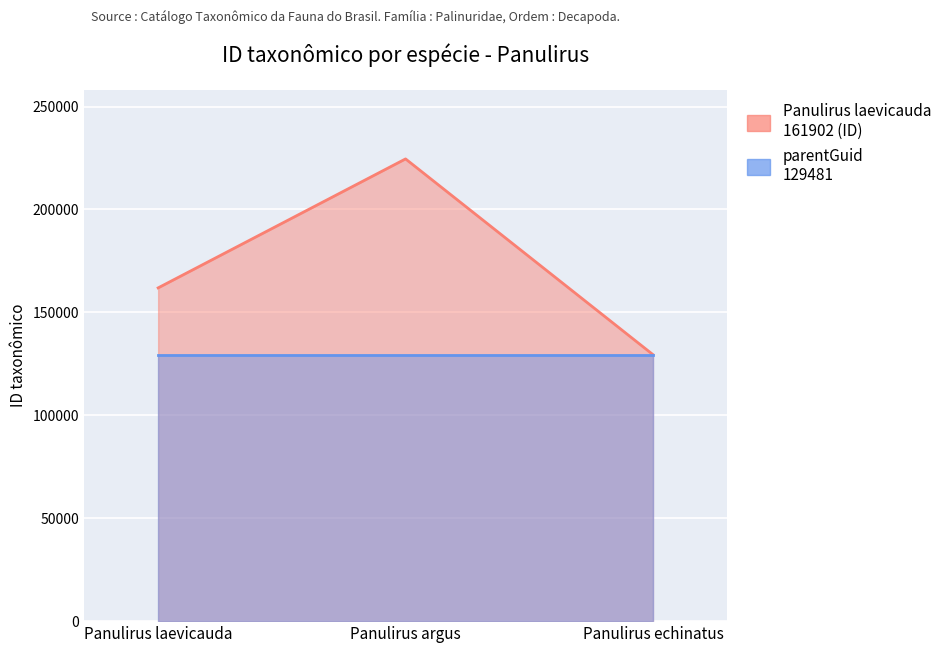

What is the difference between the second highest and minimum values?

32430